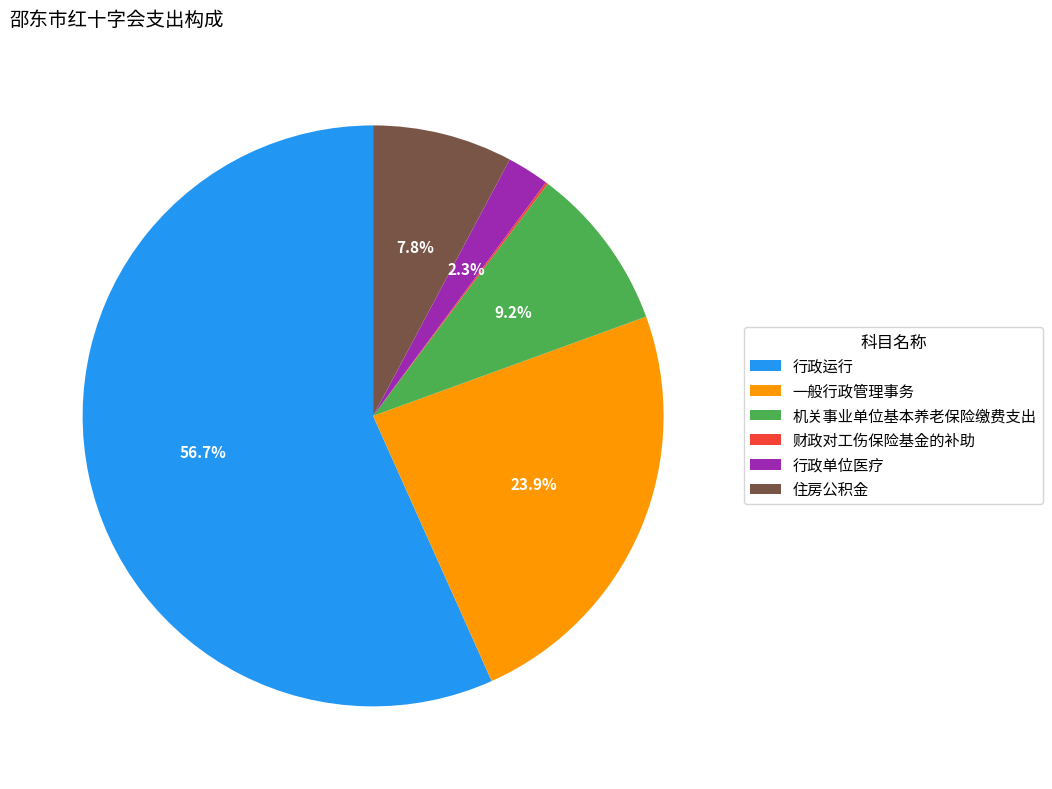

What is the majority slice?

行政运行